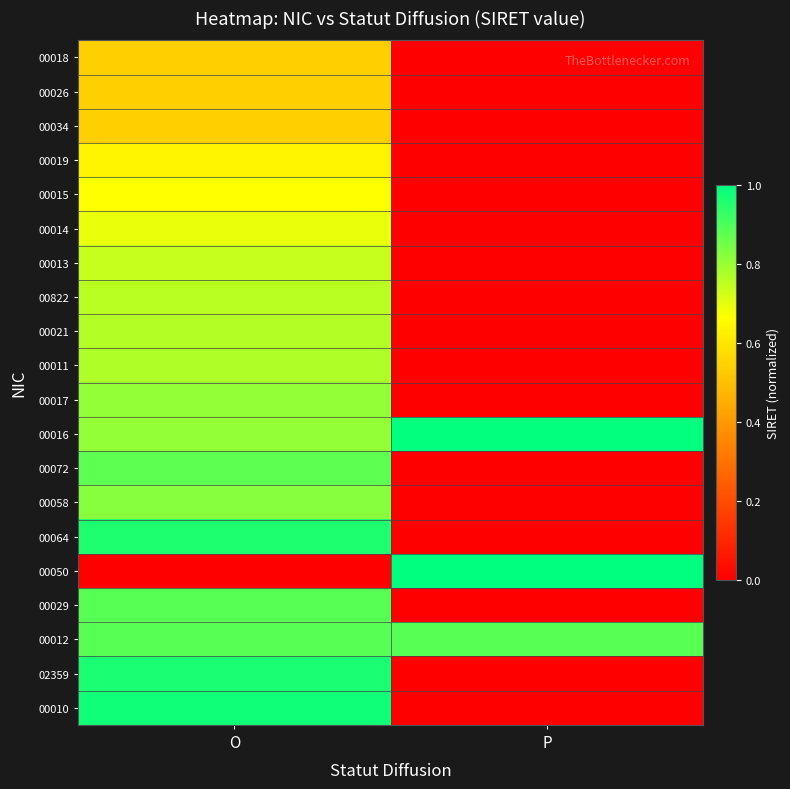

List the series in order of their peak value, lowest first.

00018, 00026, 00034, 00019, 00015, 00014, 00013, 00822, 00021, 00011, 00017, 00058, 00072, 00029, 00012, 00064, 02359, 00010, 00016, 00050